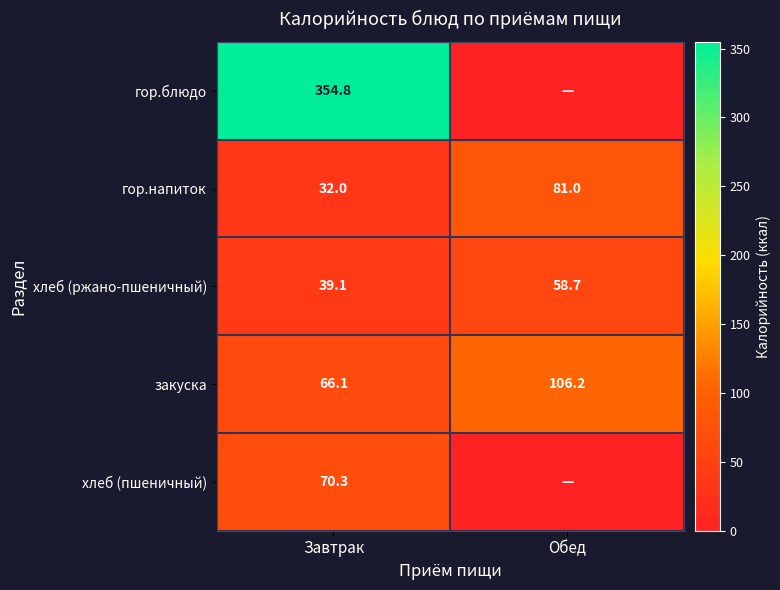

Where is закуска nearest to the value 86?

Завтрак